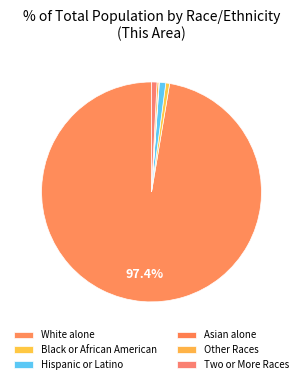

Which category has the smallest portion of the pie?

Asian alone